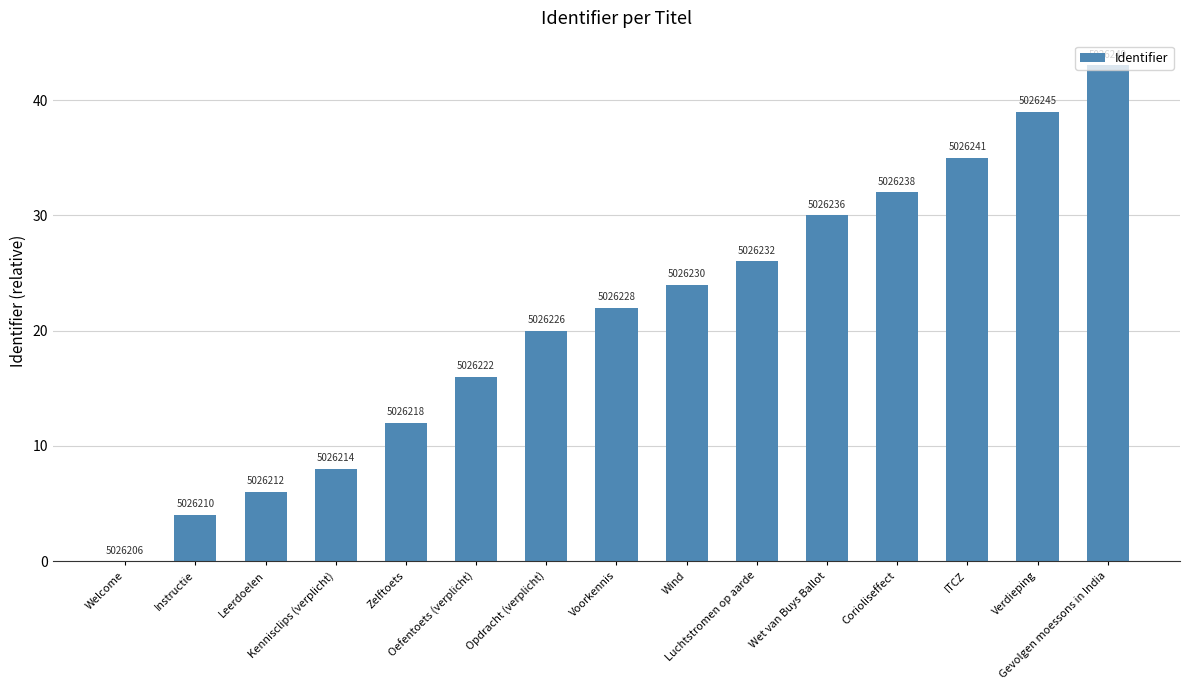

Are the bars horizontal?

No